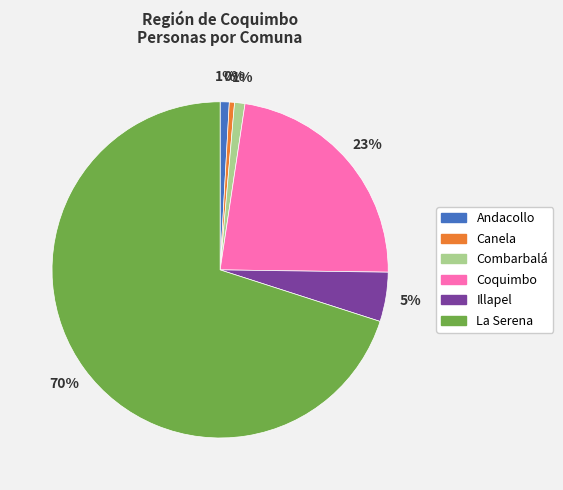

Which has a higher value, Illapel or Combarbalá?

Illapel